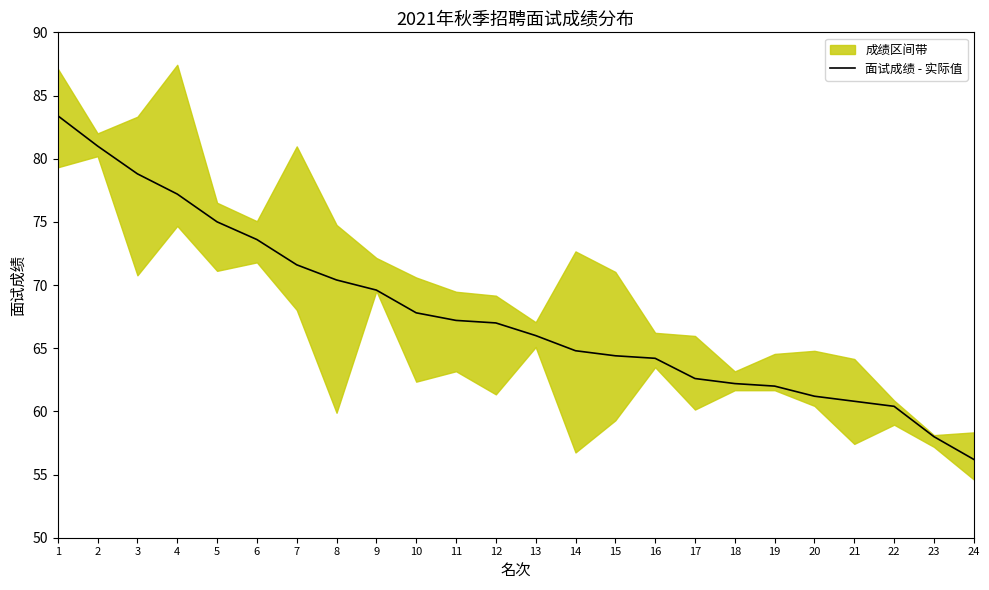

Rank the categories by value from lowest to highest.

24, 23, 22, 21, 20, 19, 18, 17, 16, 15, 14, 13, 12, 11, 10, 9, 8, 7, 6, 5, 4, 3, 2, 1